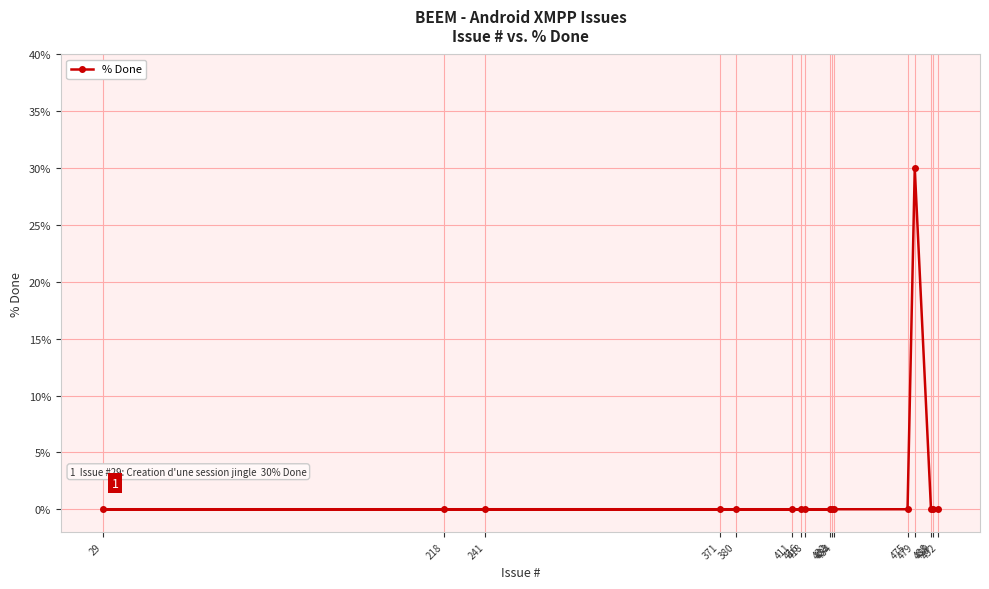

At which category does the data reach its first local peak?

479